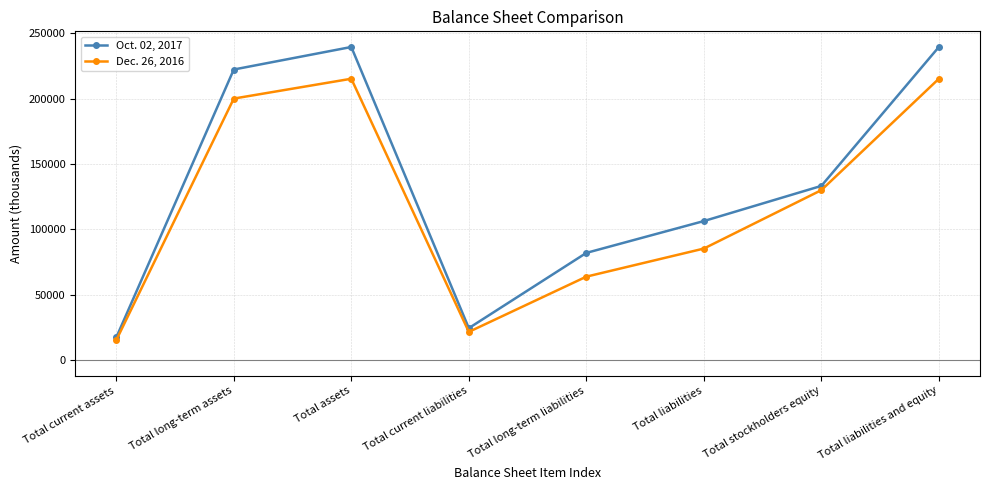

At which label does Oct. 02, 2017 first exceed 133216?

Total long-term assets